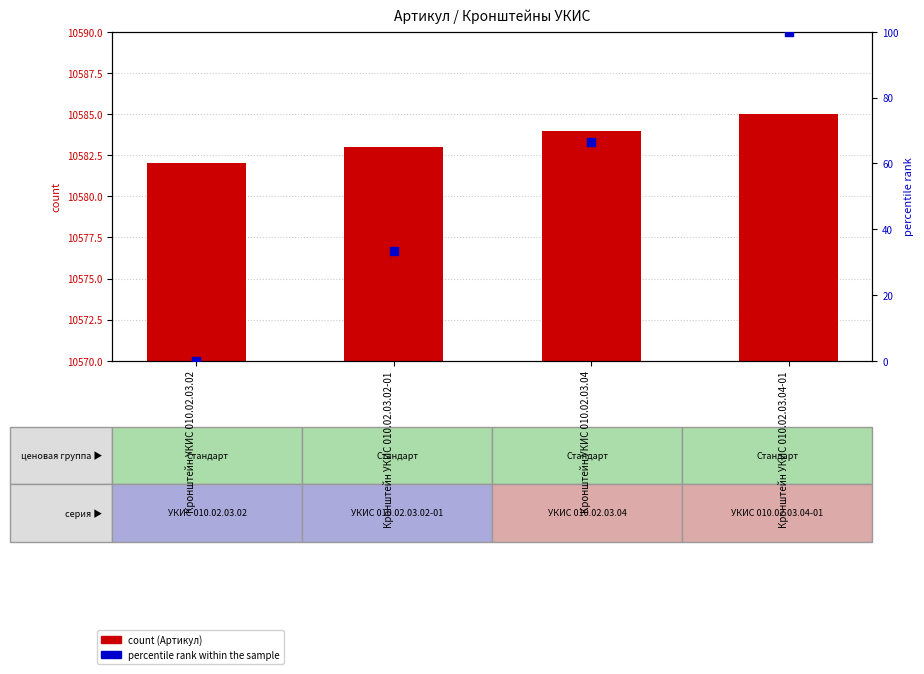

Which series reaches the minimum Y coordinate?

percentile rank within the sample